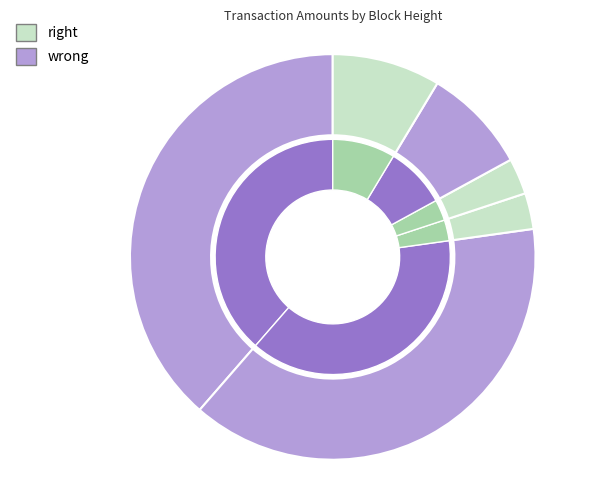

Is there any slice that represents more than half of the pie?

No